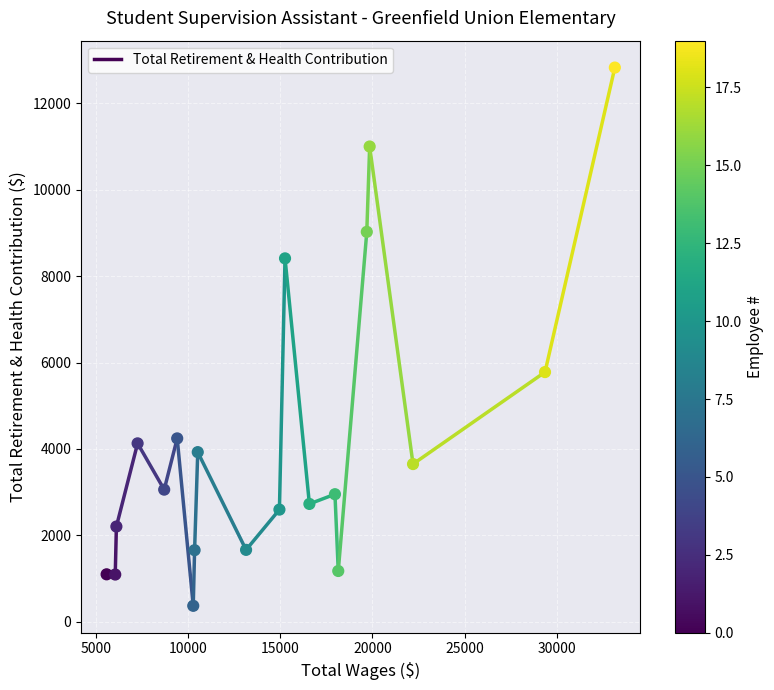

What is the range of X values (max minus min)?

27553